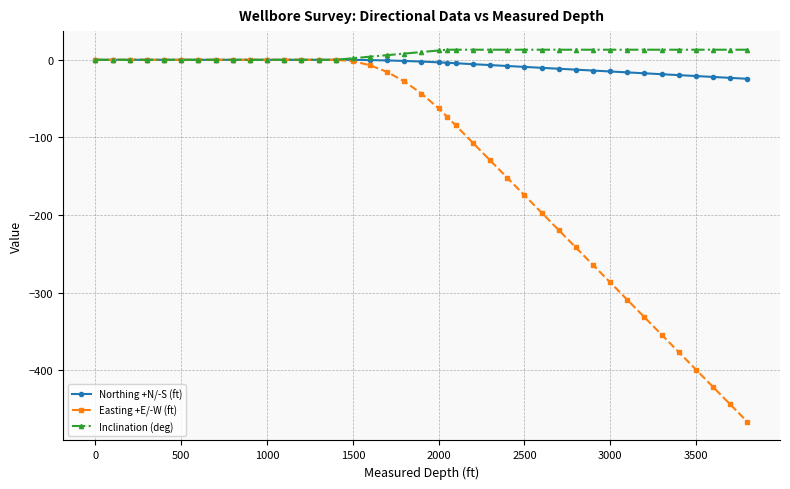

What is the minimum value for Northing +N/-S (ft)?

-24.4